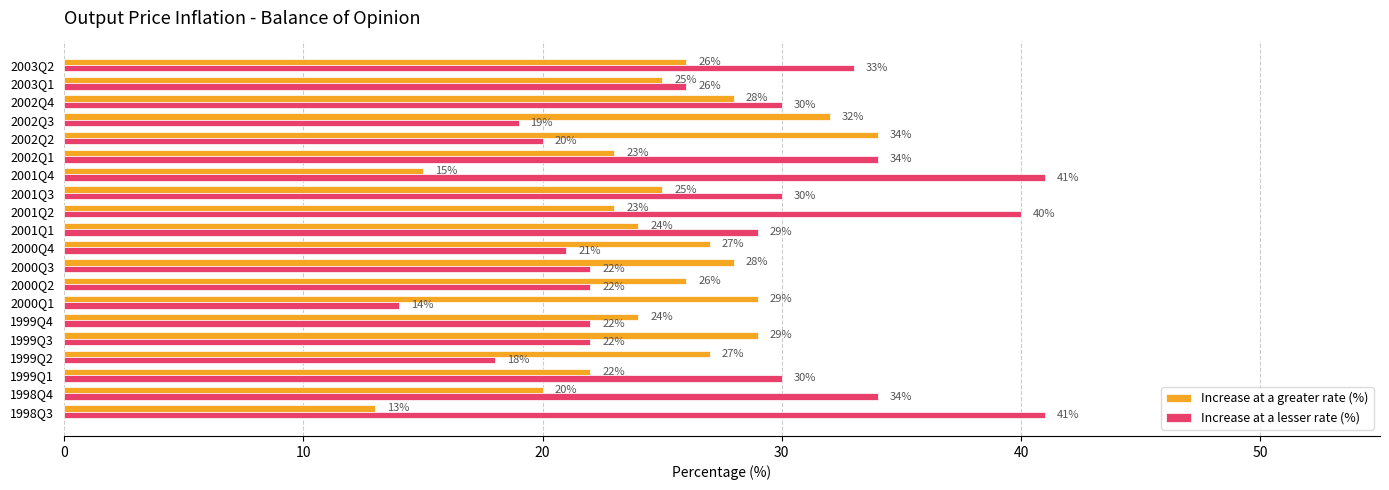

What is the total value across all series at 2002Q4?

58